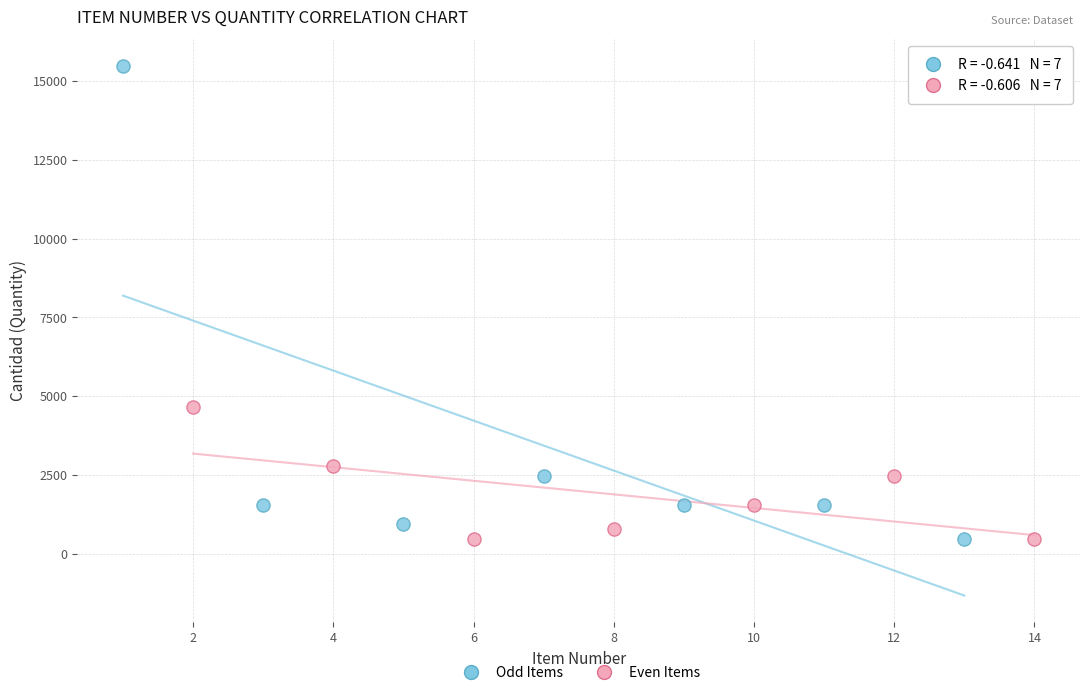

Which series contains the highest Y value?

Odd Items